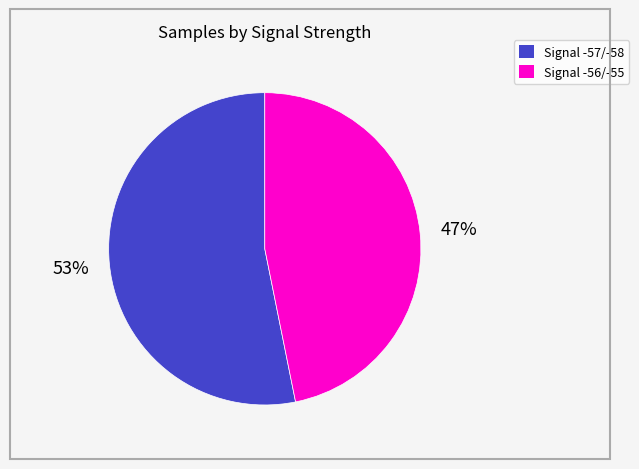

Is there a majority slice in this chart?

Yes